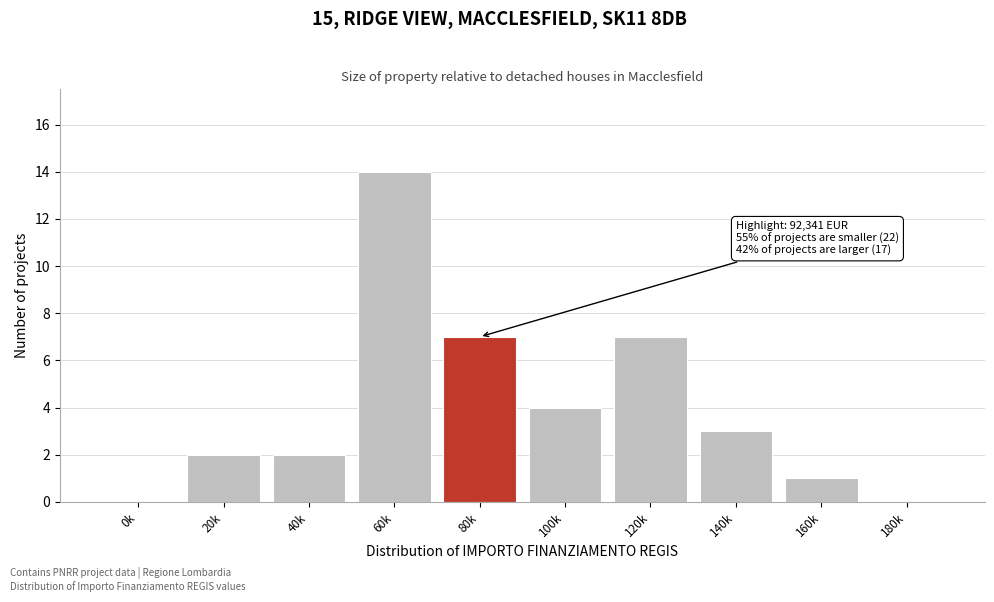

Reading right to left, what are all the values shown in this chart?

180k=0	160k=1	140k=3	120k=7	100k=4	80k=7	60k=14	40k=2	20k=2	0k=0